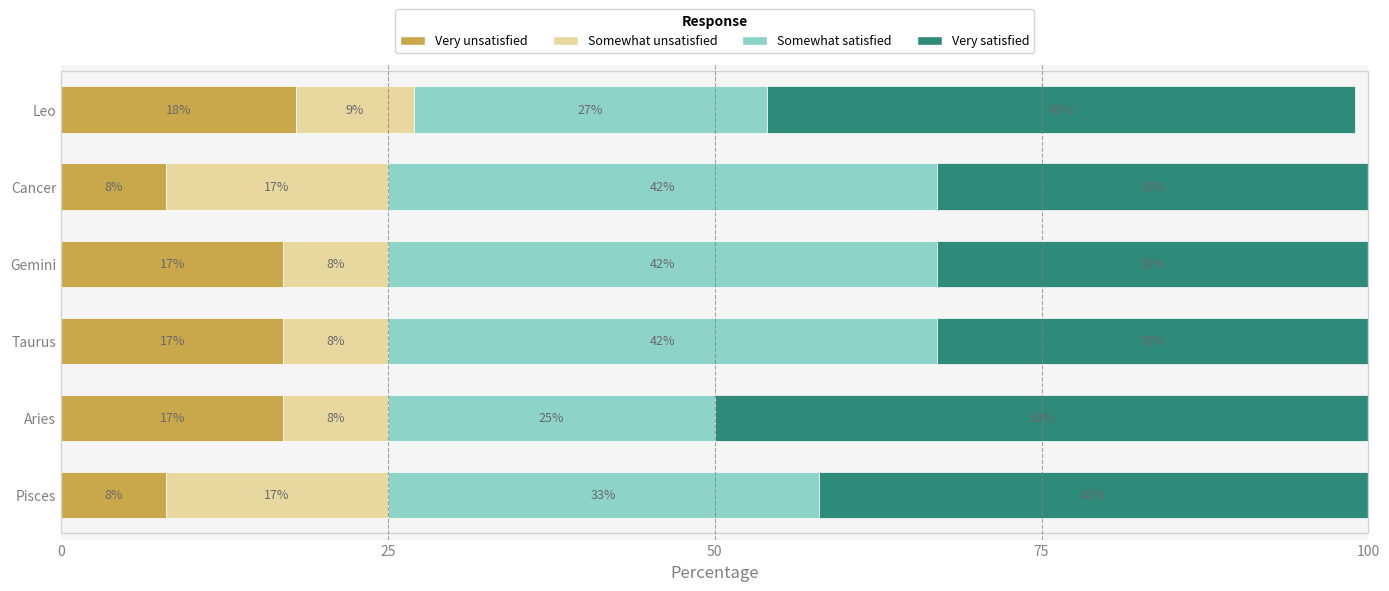

Is it true that Very unsatisfied equals 8 at Cancer?

True